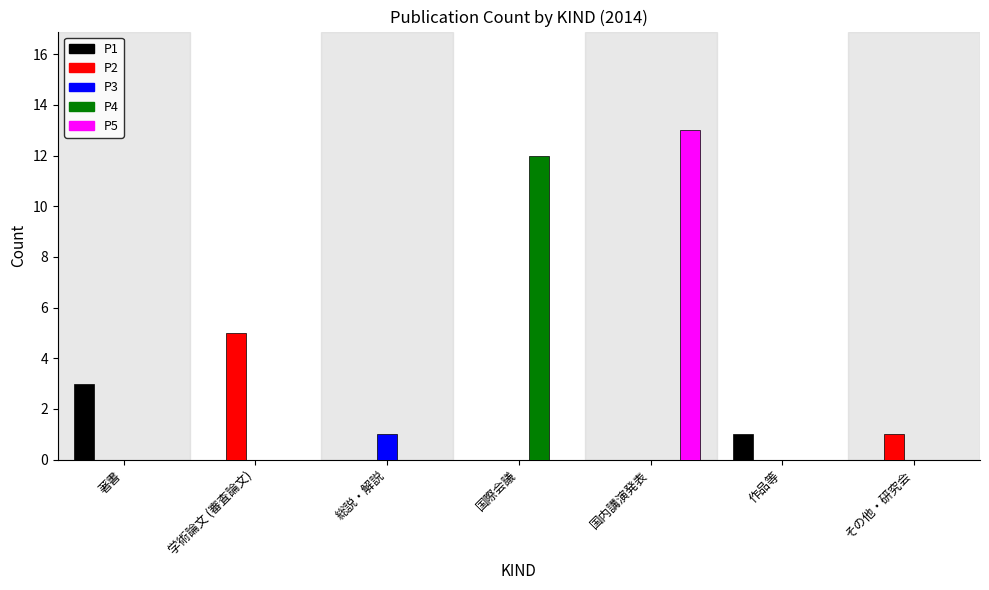

Reading right to left, what are all the values shown in this chart?

P1: 0	1	0	0	0	0	3
P2: 1	0	0	0	0	5	0
P3: 0	0	0	0	1	0	0
P4: 0	0	0	12	0	0	0
P5: 0	0	13	0	0	0	0